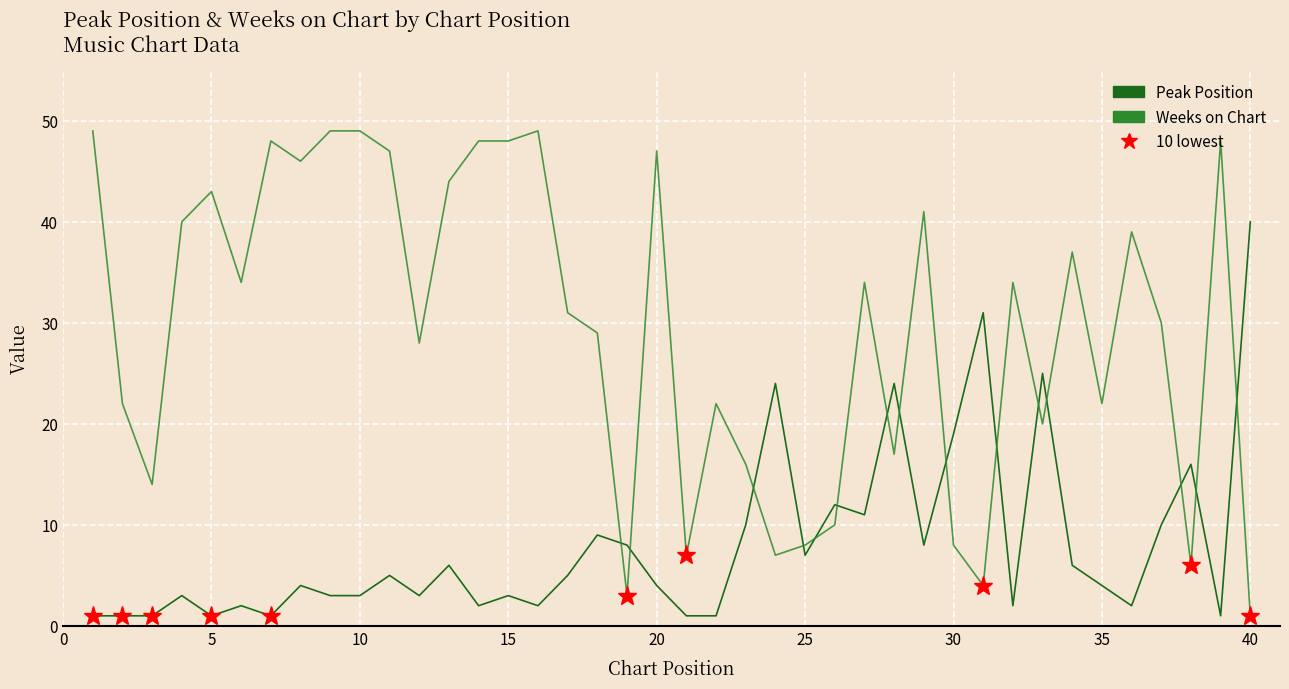

Which series has the largest range (max minus min)?

Weeks on Chart